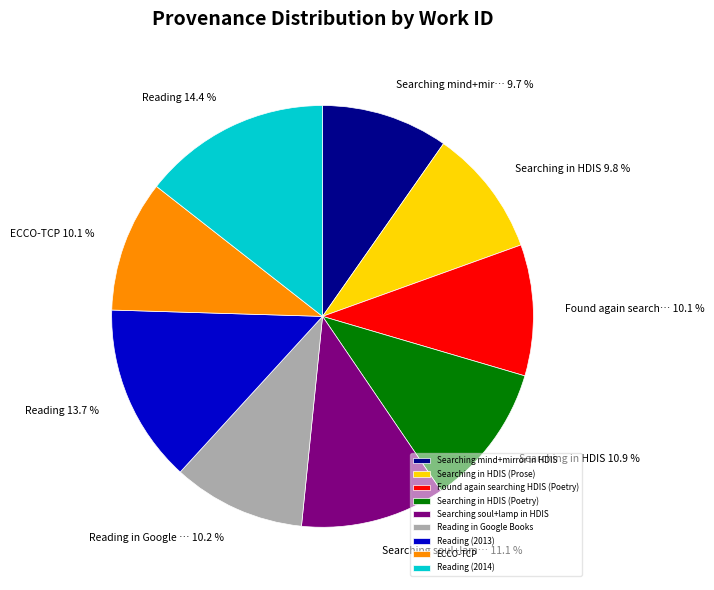

Which category has the biggest portion of the pie?

Reading (2014)